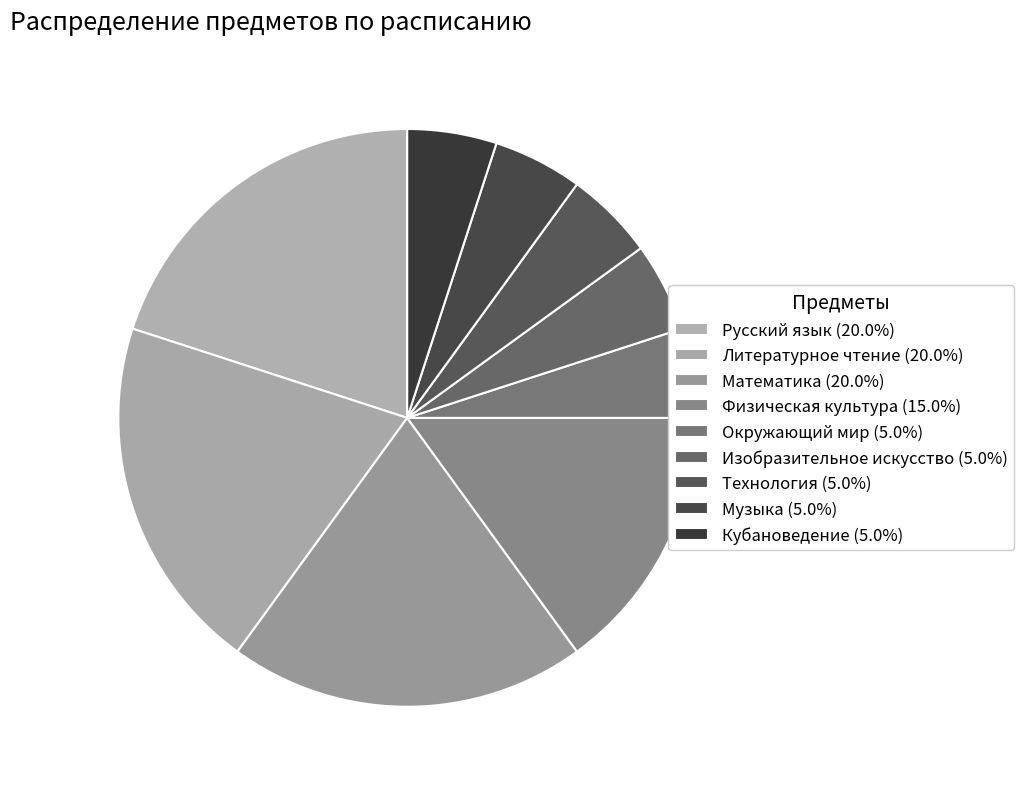

How many slices are in this pie chart?

9